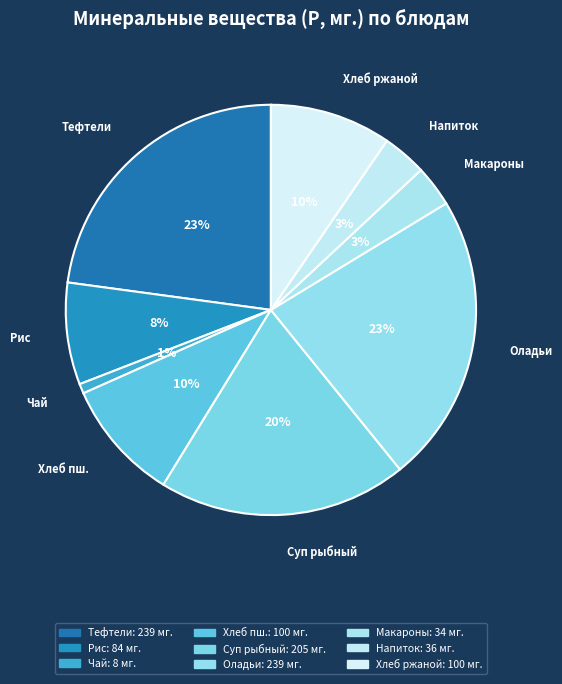

Count the number of slices in the pie.

9